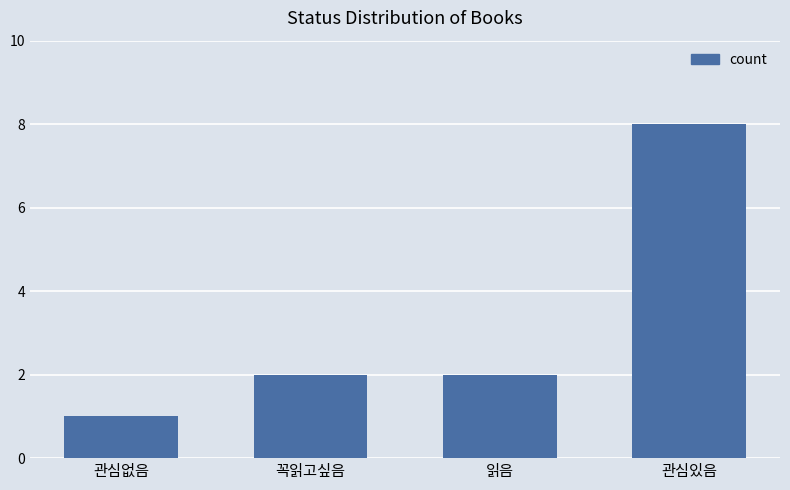

The value at 꼭읽고싶음 is 2. True or false?

True